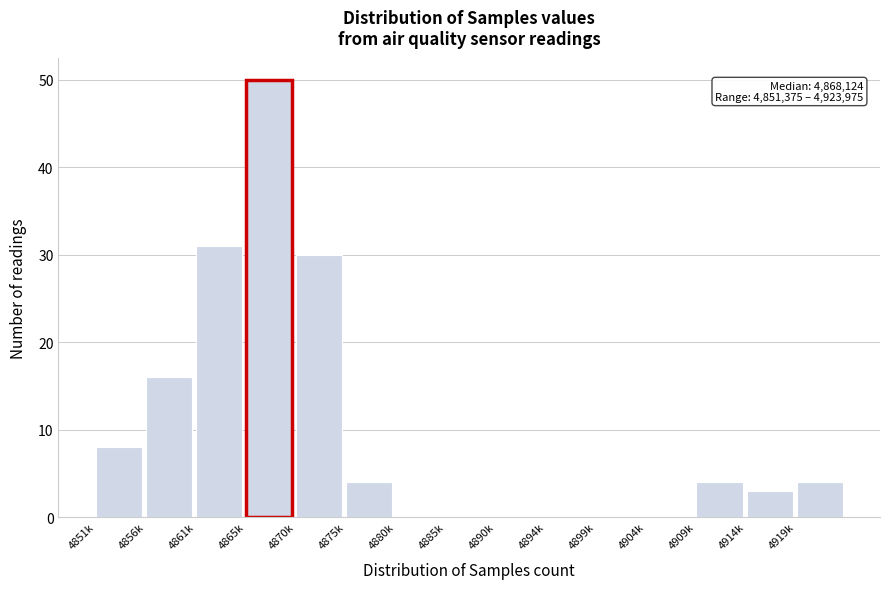

Reading left to right, extract all data points from this chart.

4851k=8	4856k=16	4861k=31	4865k=50	4870k=30	4875k=4	4880k=0	4885k=0	4890k=0	4894k=0	4899k=0	4904k=0	4909k=4	4914k=3	4919k=4